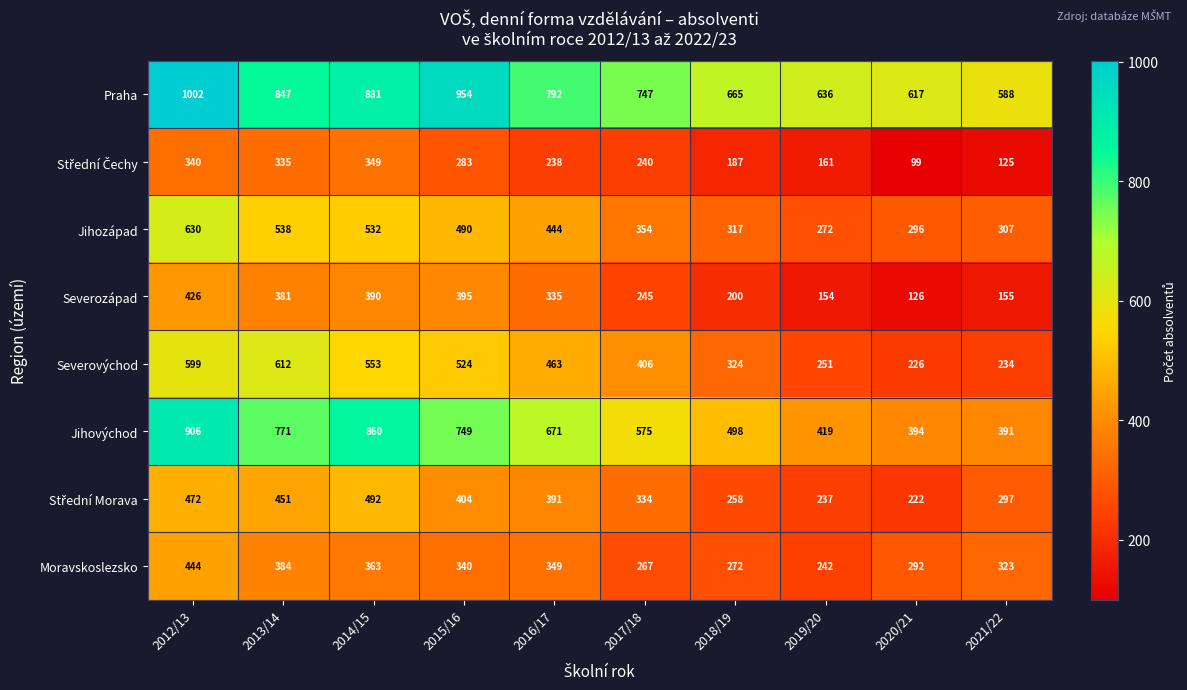

Is the value of Severovýchod at 2017/18 greater than the value of Moravskoslezsko at 2016/17?

Yes